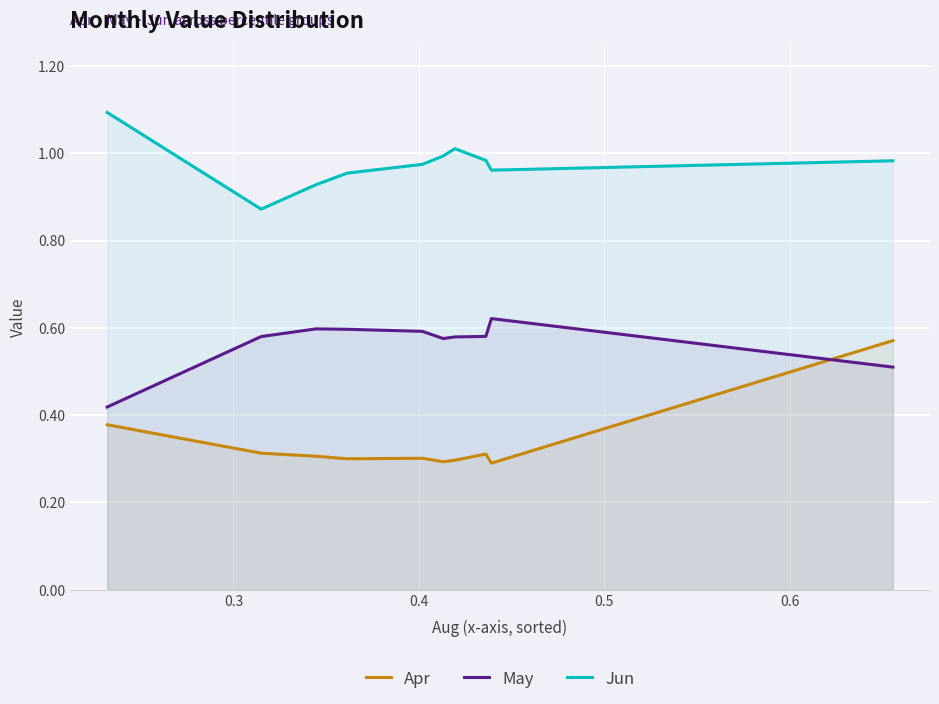

True or false: May and Apr cross at least once.

True